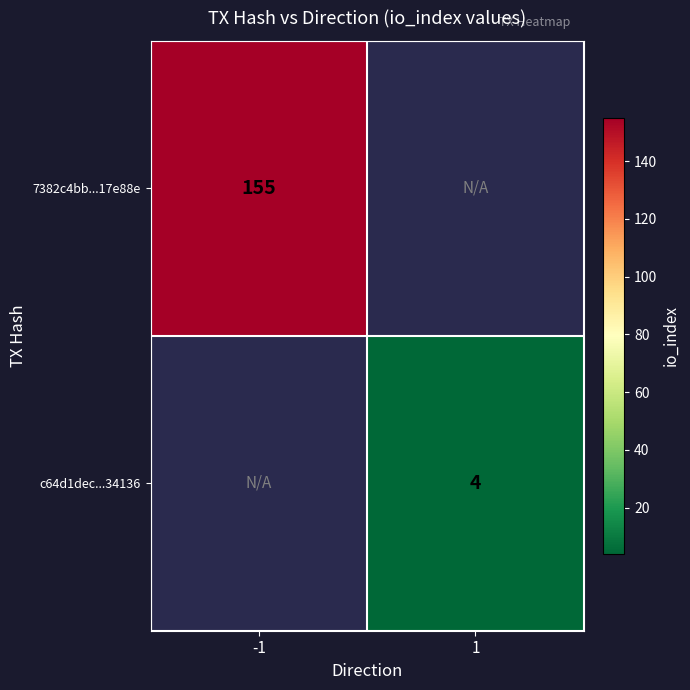

What is the greatest value displayed?

155.0